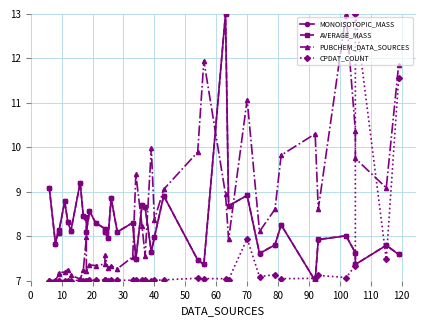

What is the highest value of the CPDAT_COUNT series?

13.0